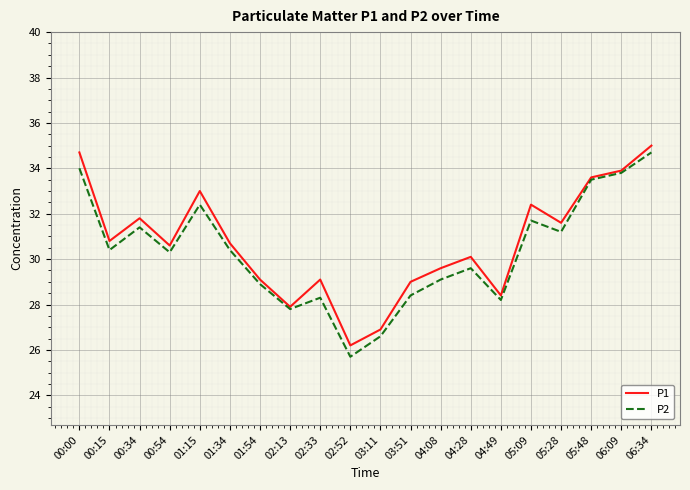

What is the total value across all series at 06:09?

67.7